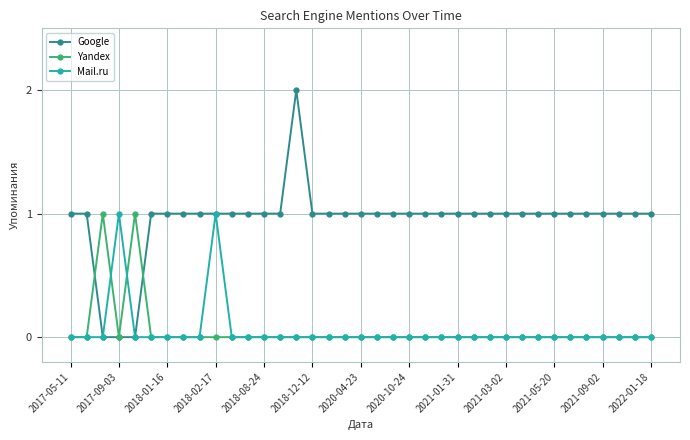

Which series has the widest spread of values?

Google